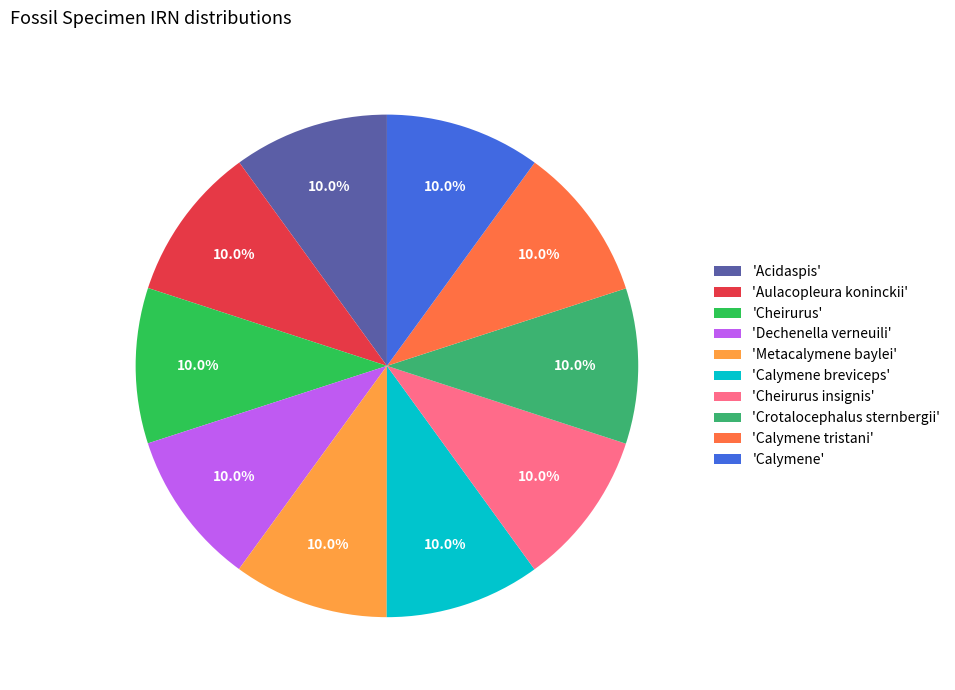

Rank the categories by value from highest to lowest.

Cheirurus insignis, Cheirurus, Metacalymene baylei, Calymene tristani, Calymene, Crotalocephalus sternbergii, Calymene breviceps, Aulacopleura koninckii, Acidaspis, Dechenella verneuili